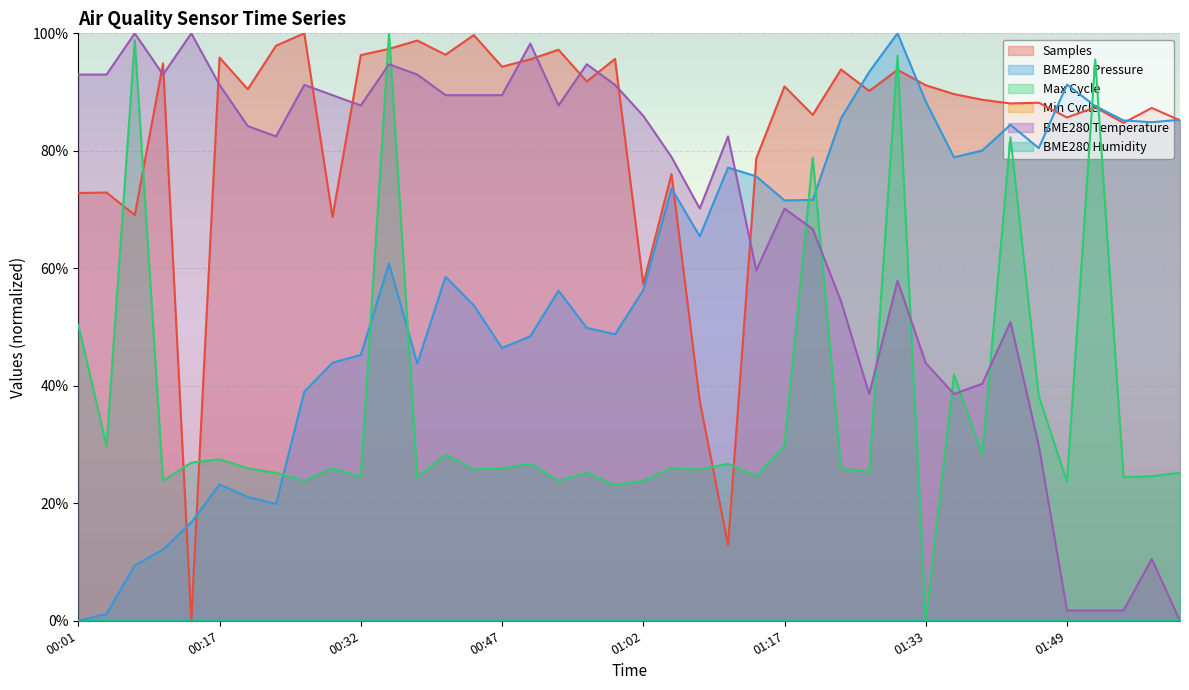

True or false: Samples has a value of 1.0 at 00:38.

True